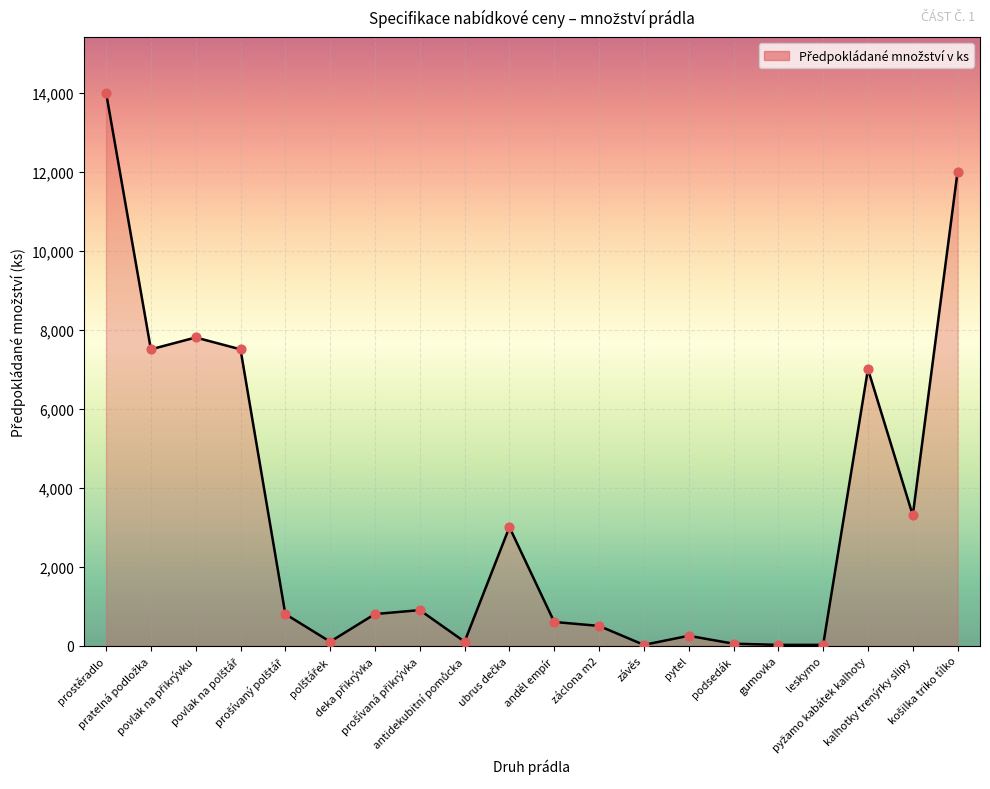

Between anděl empír and gumovka, which is larger?

anděl empír